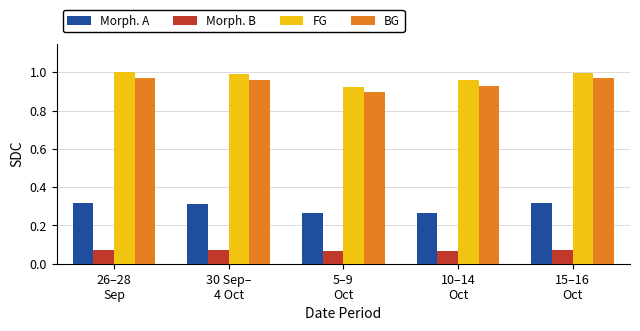

At how many categories does at least one series exceed 0?

5